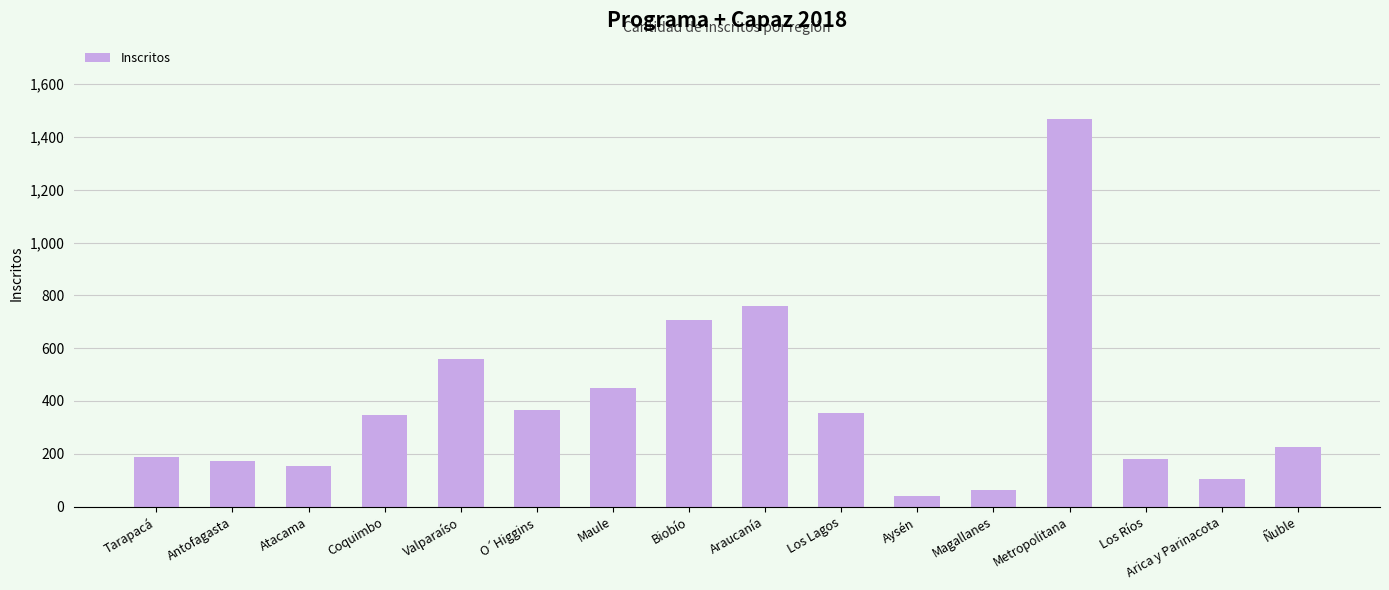

What is the maximum value shown in the chart?

1470